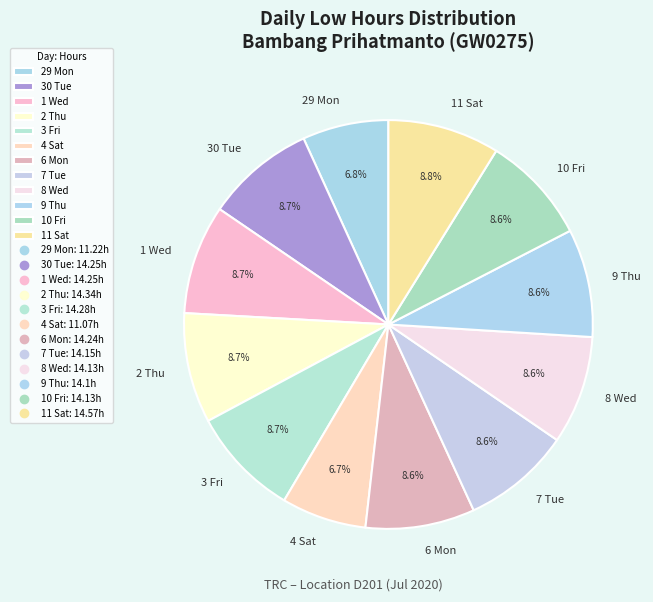

Which has a higher value, 1 Wed or 4 Sat?

1 Wed